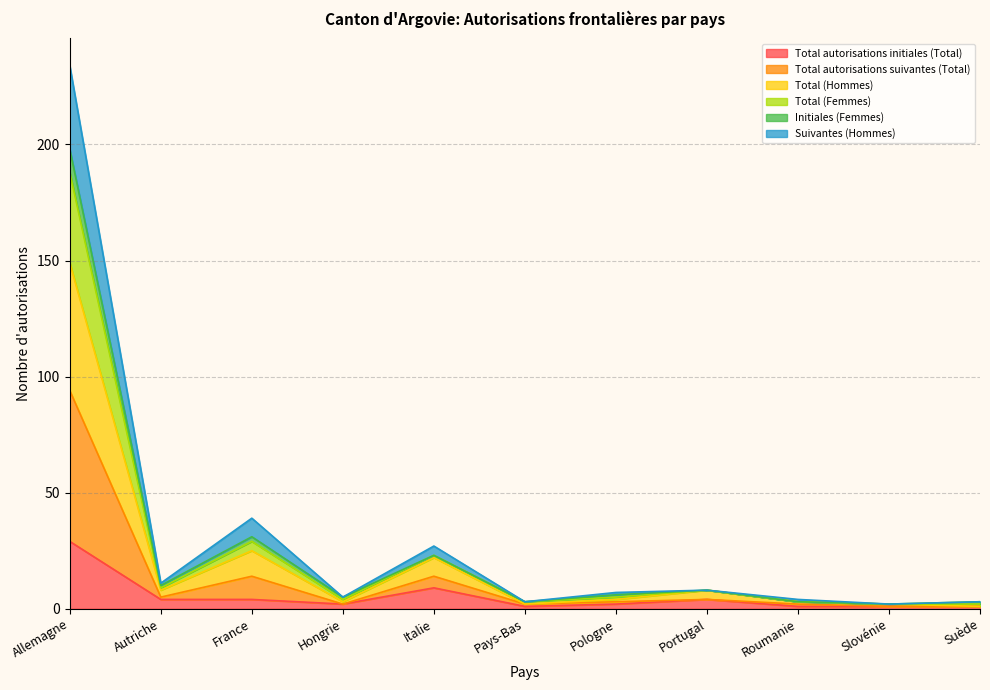

Which has a higher value, Autriche or Suède?

Autriche